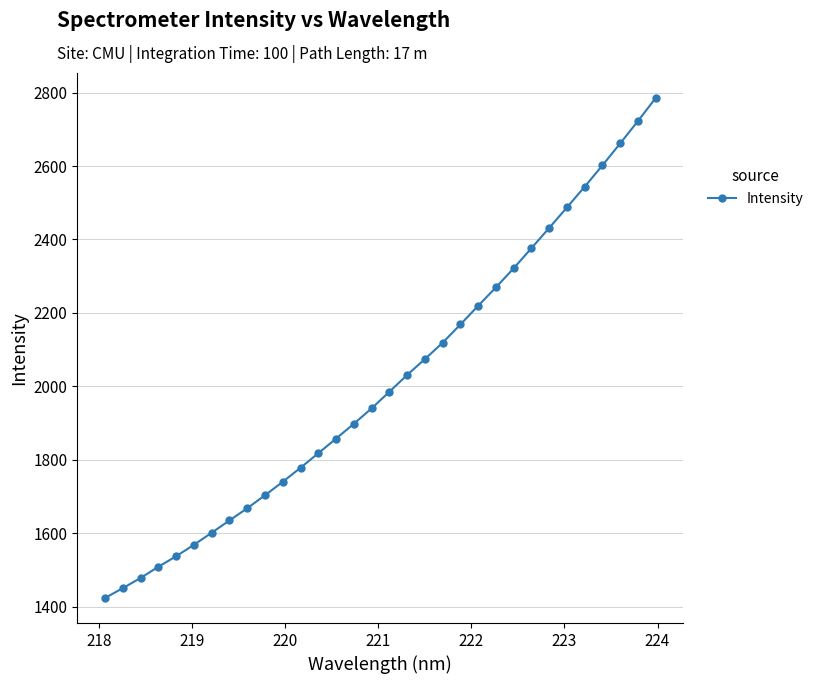

How many lines are shown in the chart?

1